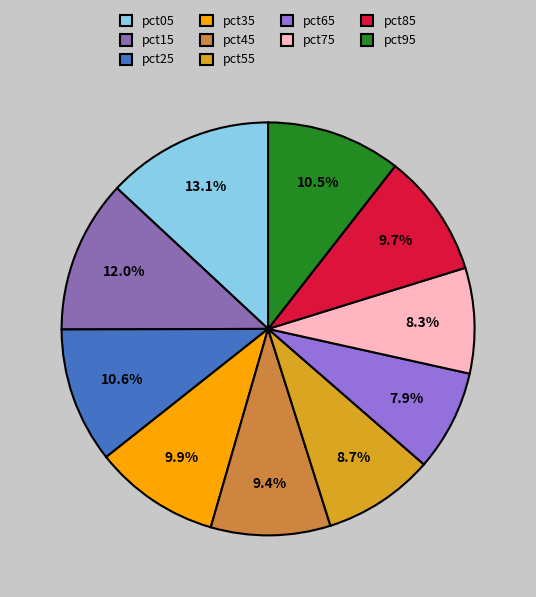

Is it true that pct75 is 1% of the pie?

False